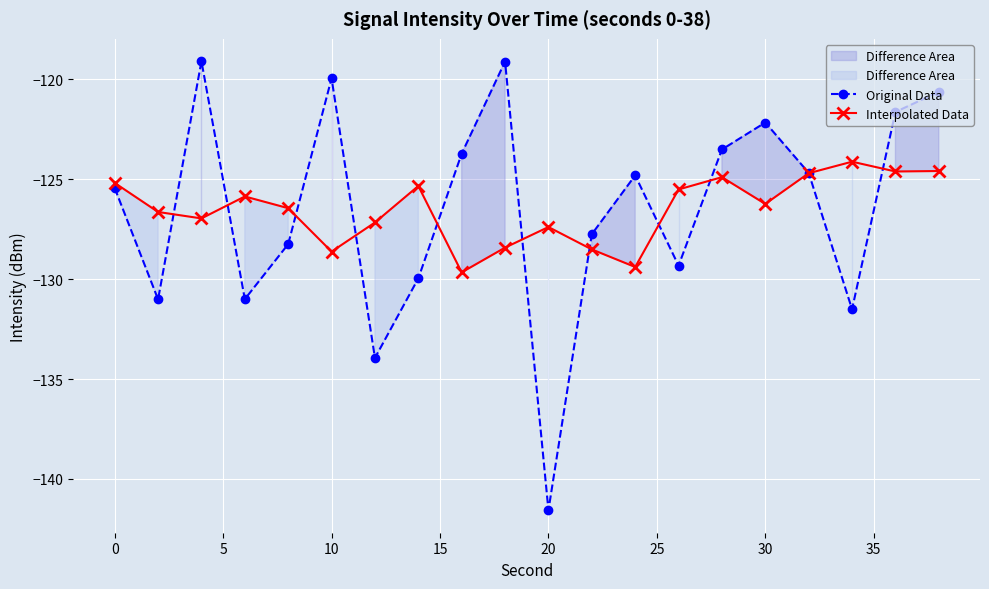

At which label does Original Data reach its minimum?

20